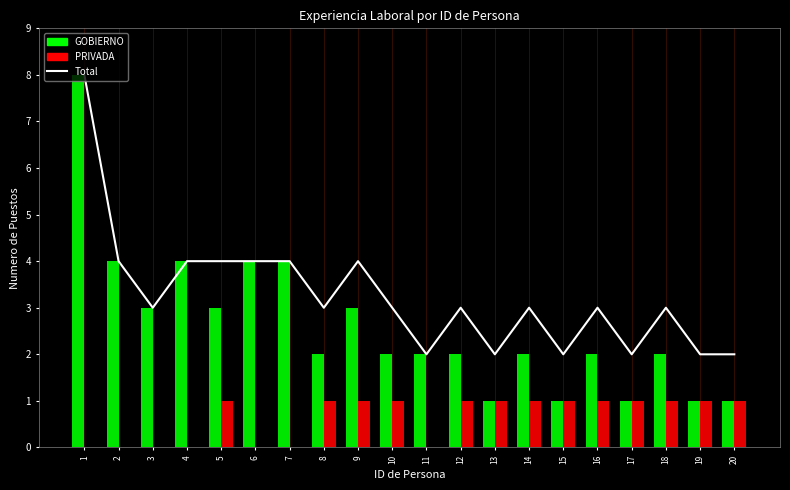

How many data points are above 3?

7